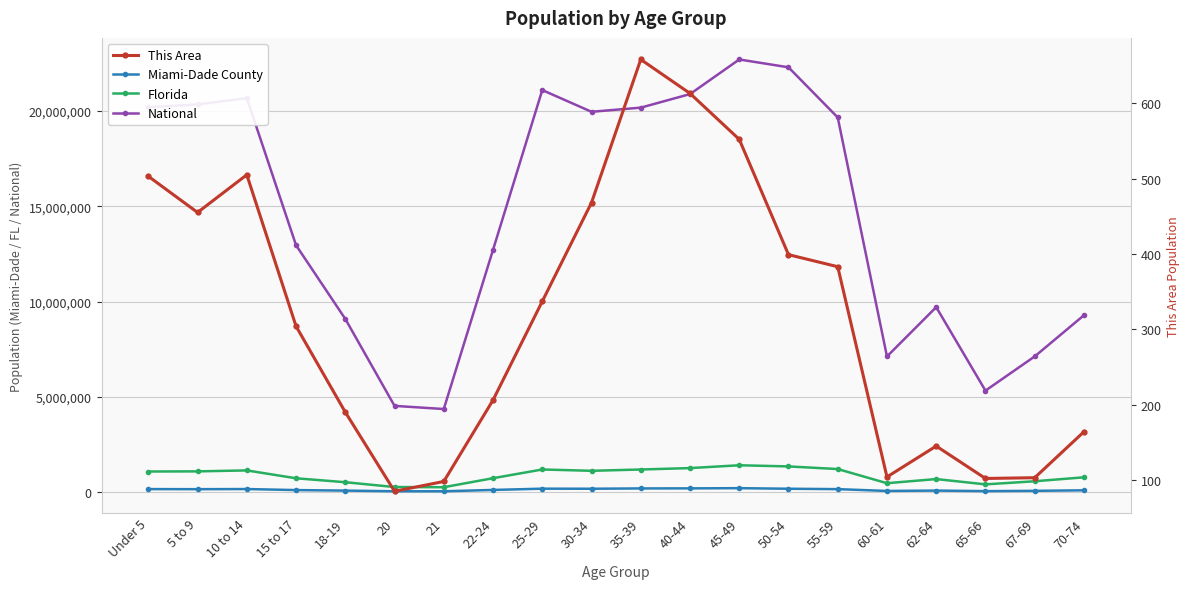

True or false: Miami-Dade County and National cross at least once.

False